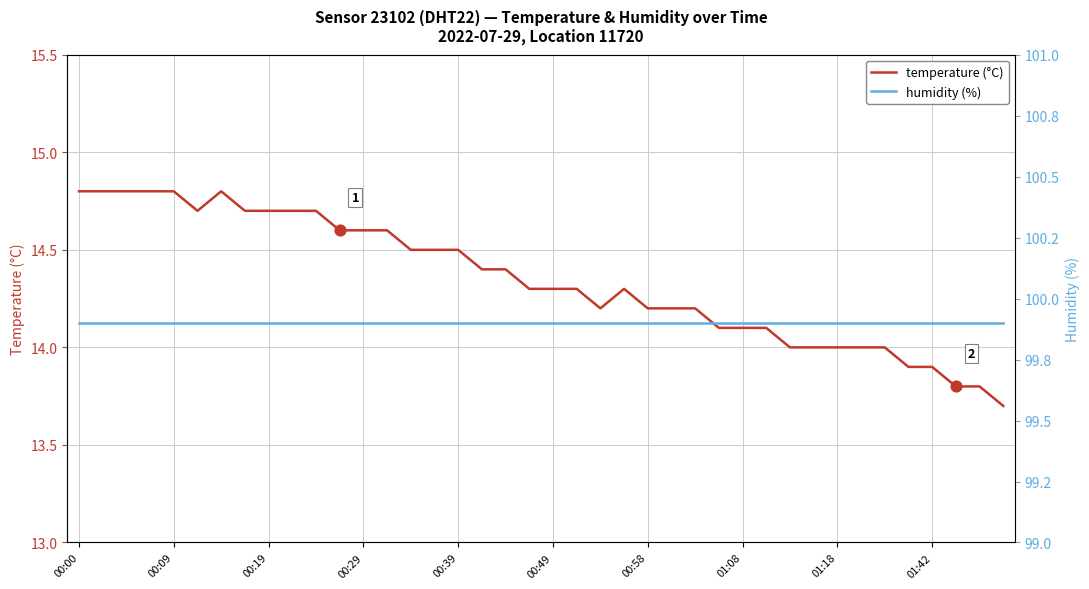

Which series contains the highest Y value?

humidity (%)